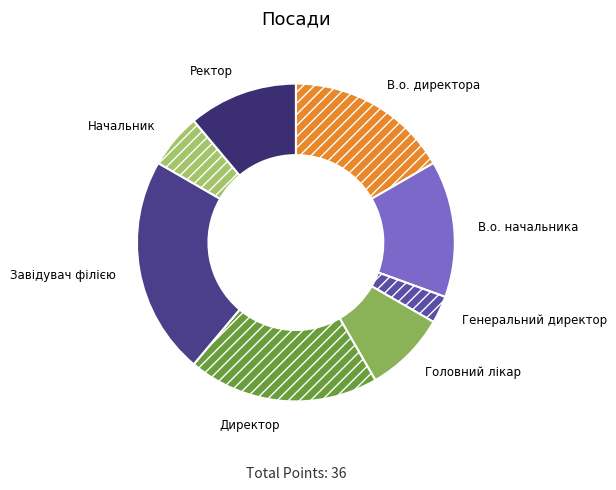

Do Завідувач філією and Головний лікар together represent more than half of the pie?

No